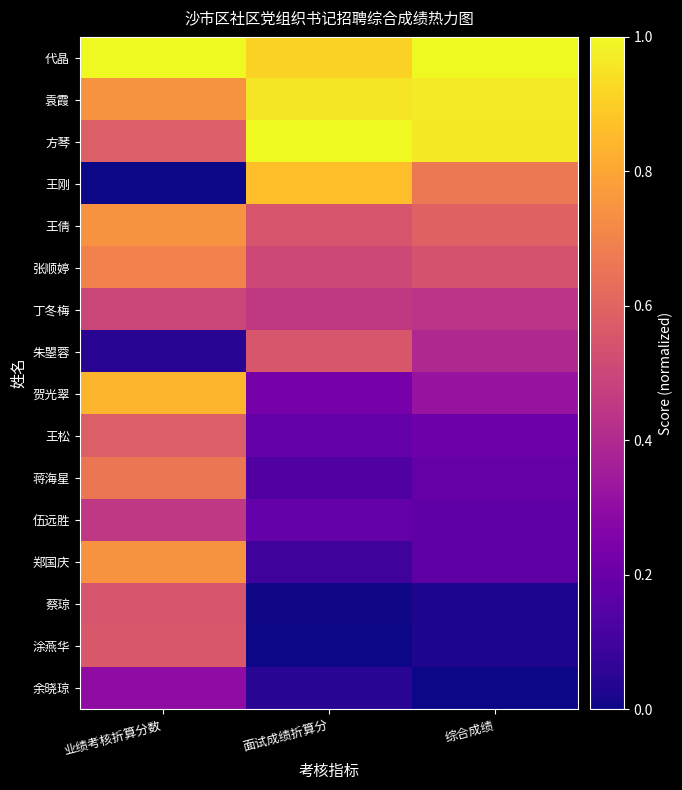

Between 面试成绩折算分 and 综合成绩, which is larger?

综合成绩